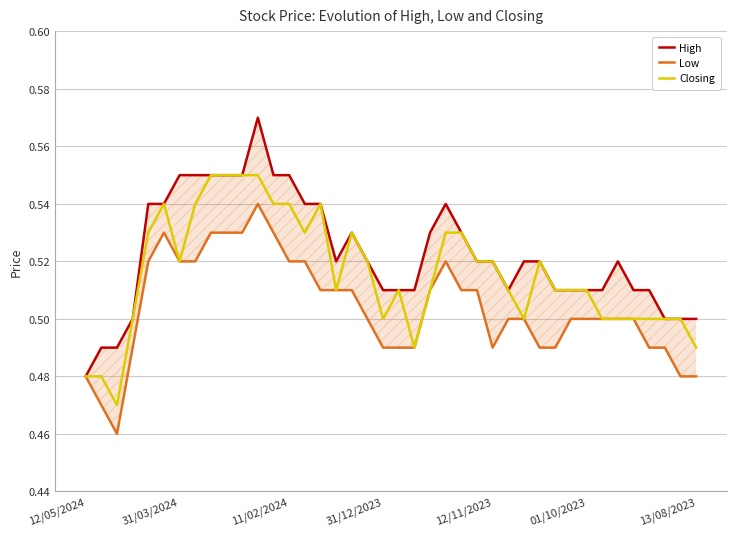

True or false: Closing and Low cross at least once.

False